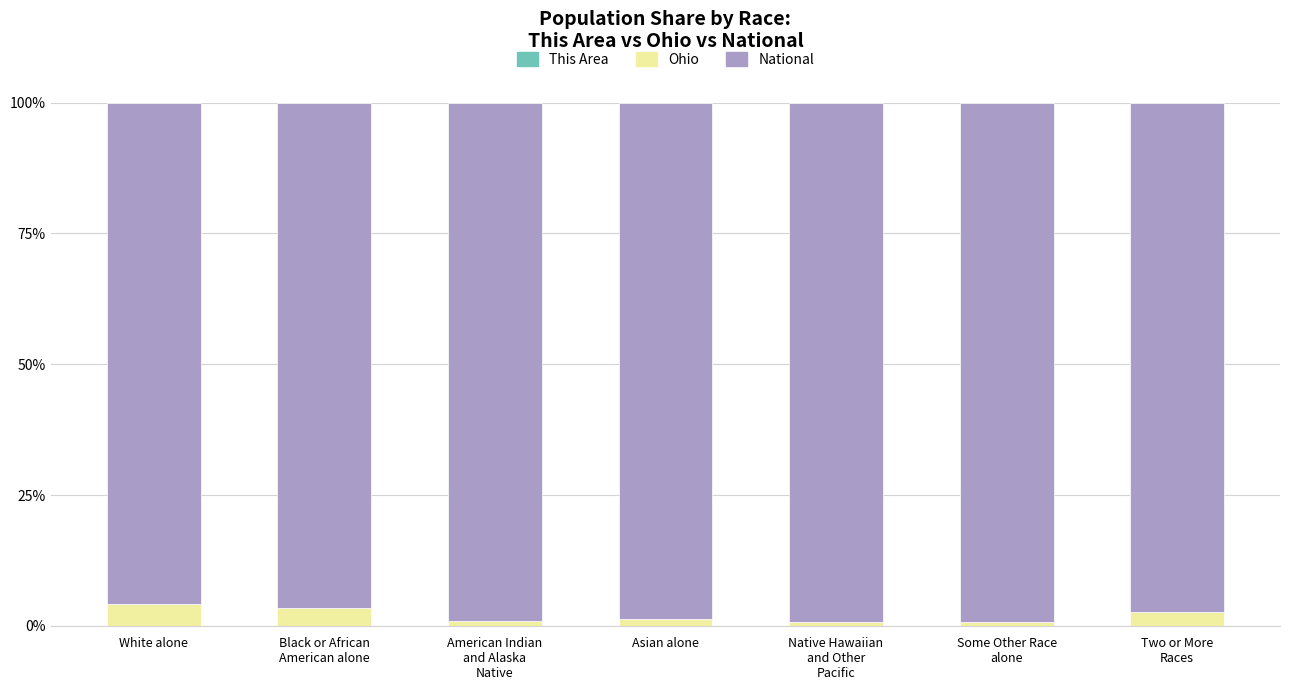

What is the total value across all series at Some Other Race
alone?

100.0